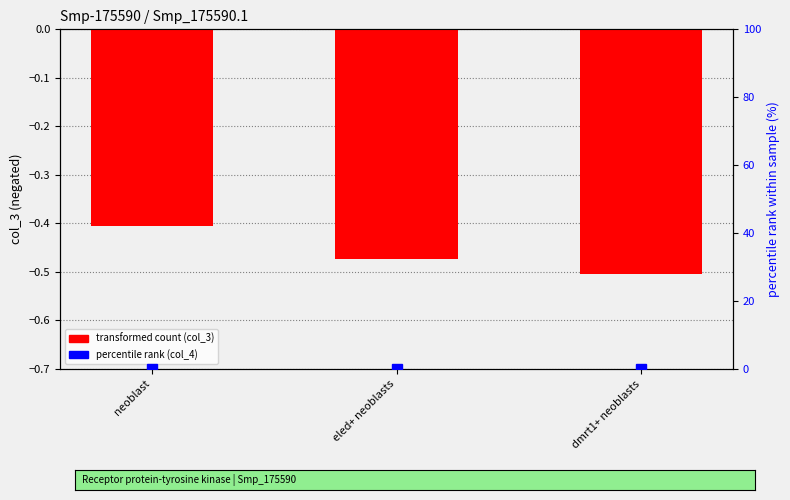

The value of percentile rank (col_4) at dmrt1+ neoblasts is 0.0. True or false?

True